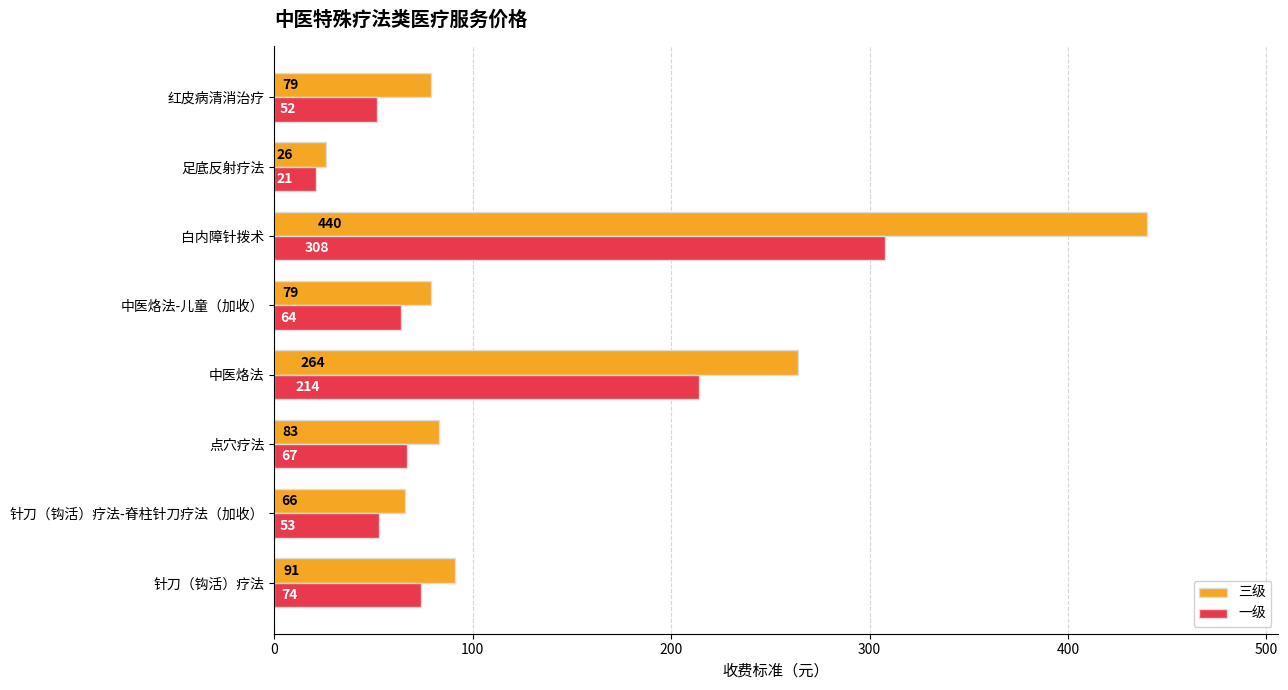

What is the difference between the maximum and minimum values in the 一级 series?

287